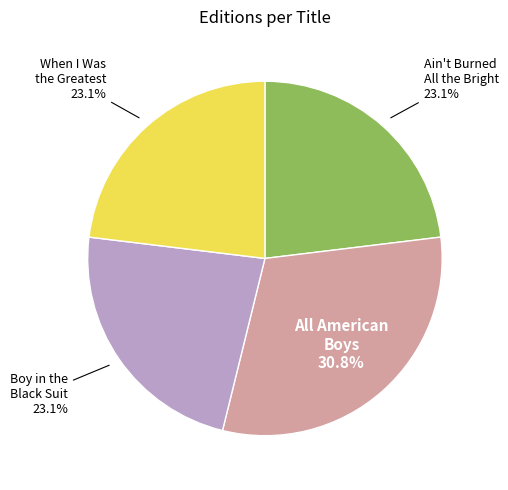

What is the ratio of the value at Boy in the Black Suit to the value at All American Boys?

0.8